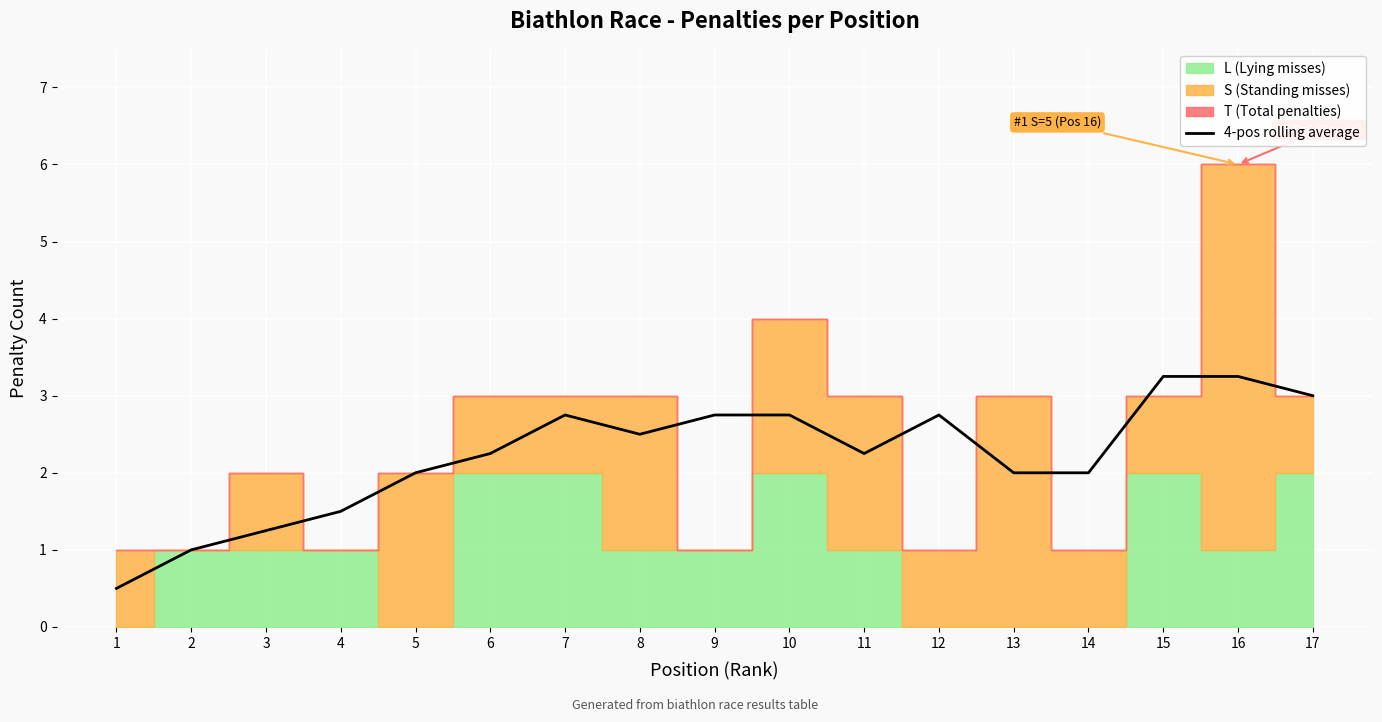

Is it true that 4-pos rolling average equals 0.8 at 8?

False